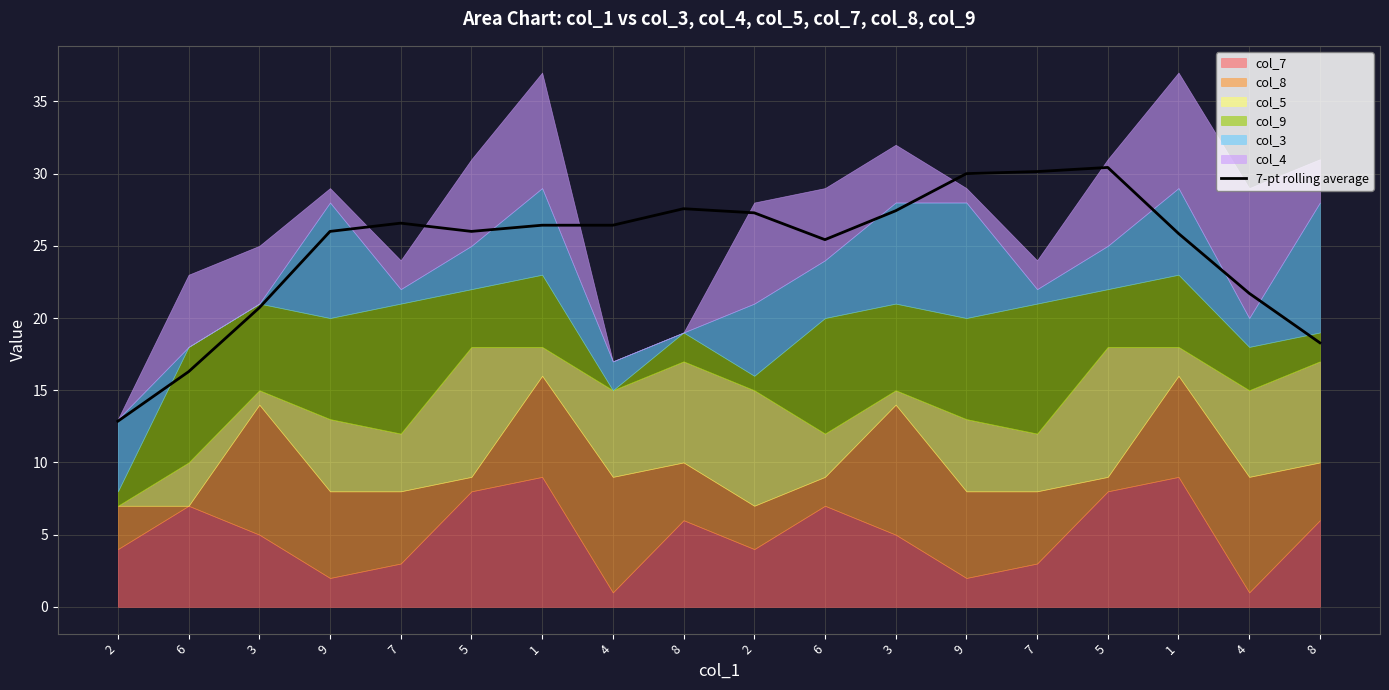

Rank the categories by value from highest to lowest.

5, 7, 9, 8, 3, 2, 7, 1, 4, 9, 5, 1, 6, 4, 3, 8, 6, 2